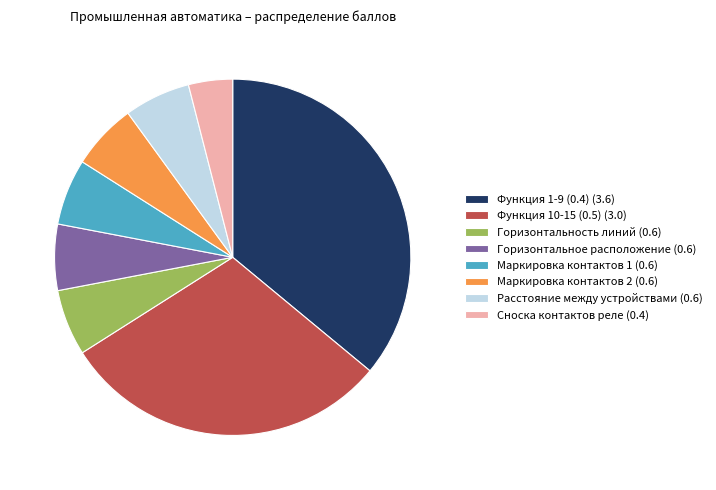

How many slices are in this pie chart?

8